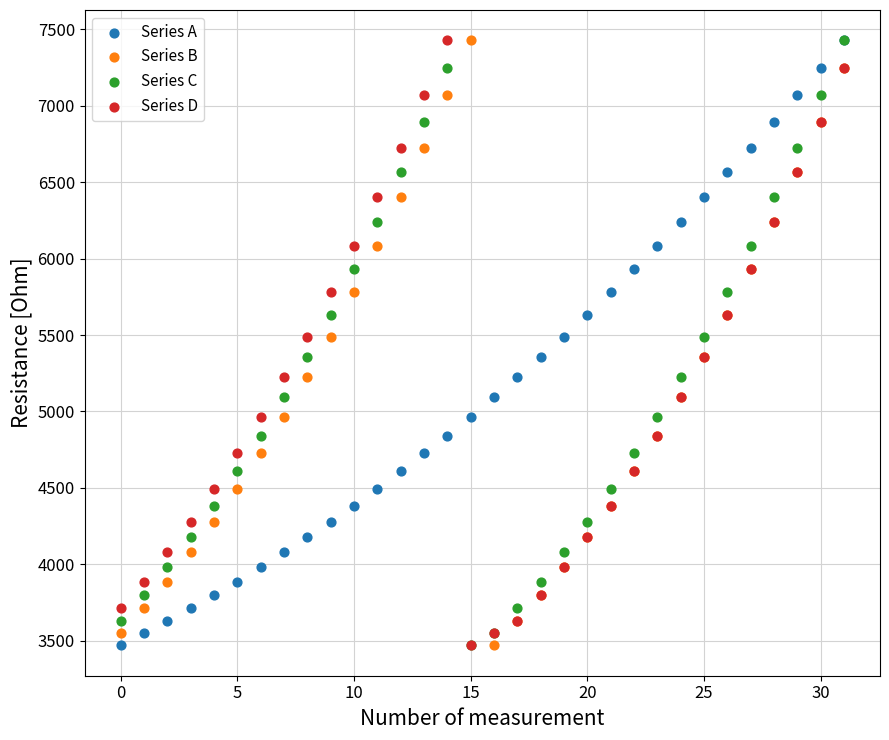

What are all the series names shown in the legend?

Series A, Series B, Series C, Series D